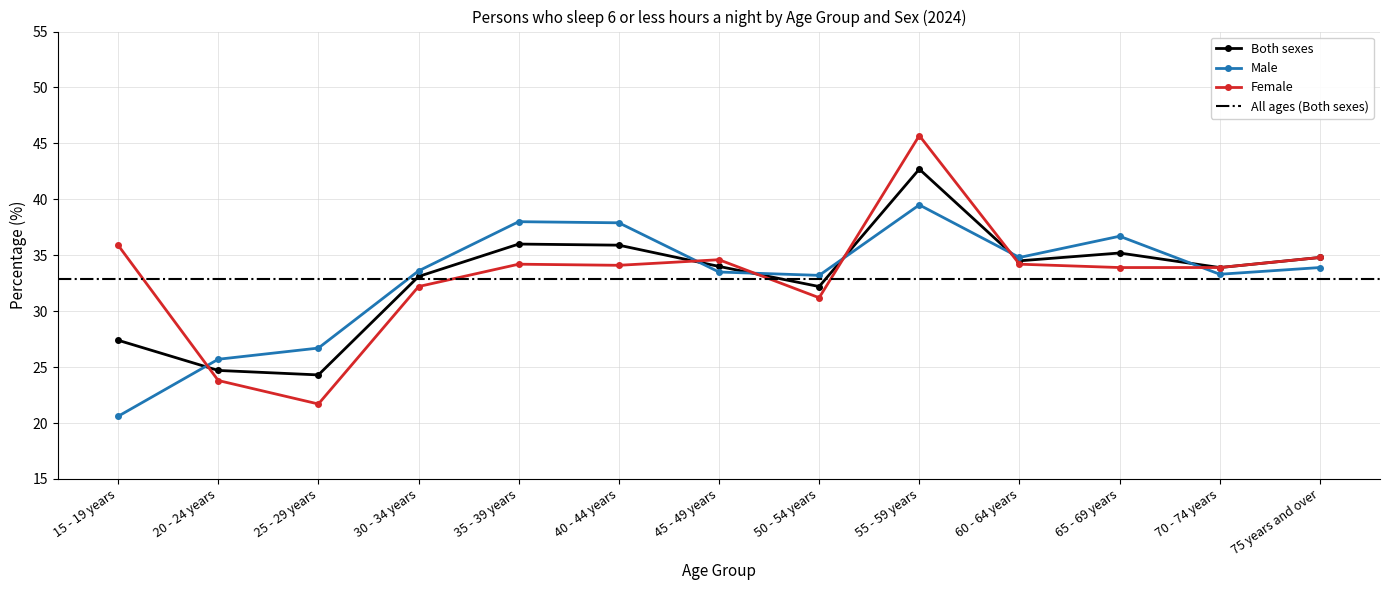

True or false: Both sexes has a value of 34.0 at 45 - 49 years.

True